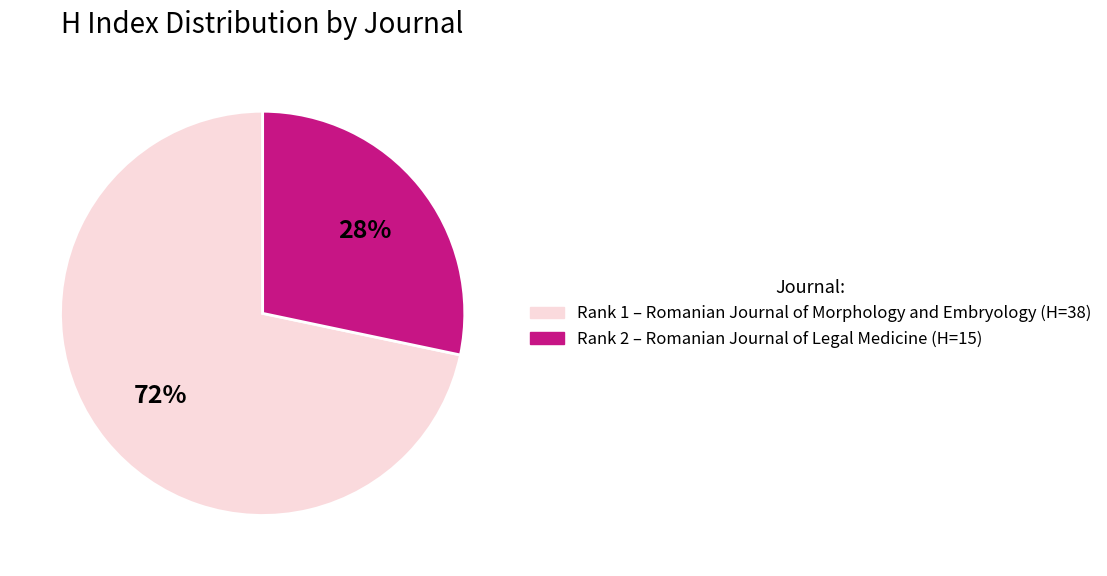

To the nearest percent, what is the average slice percentage?

50%